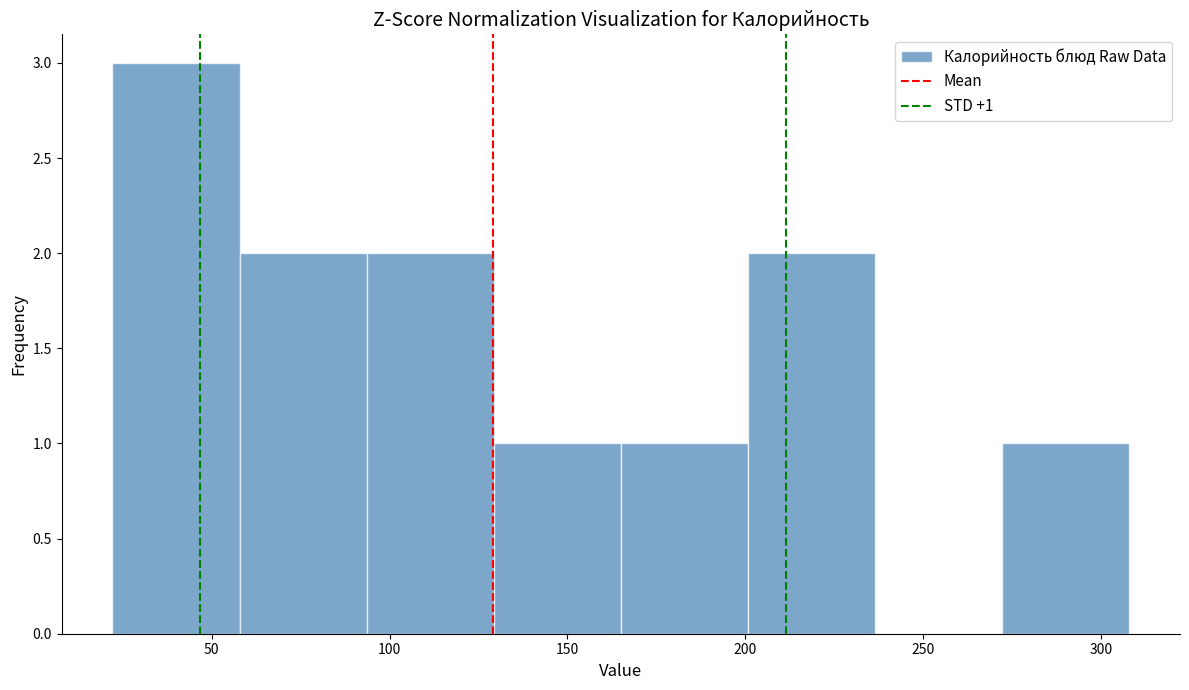

Which range on the x-axis has the tallest bar?

20 to 60